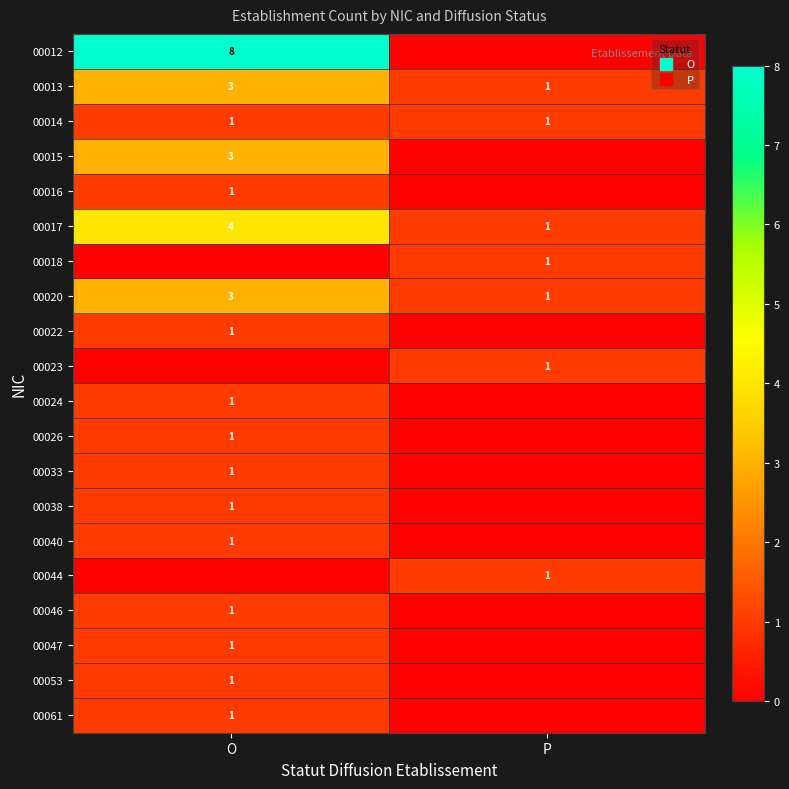

What is the difference between the highest and lowest values at O?

8